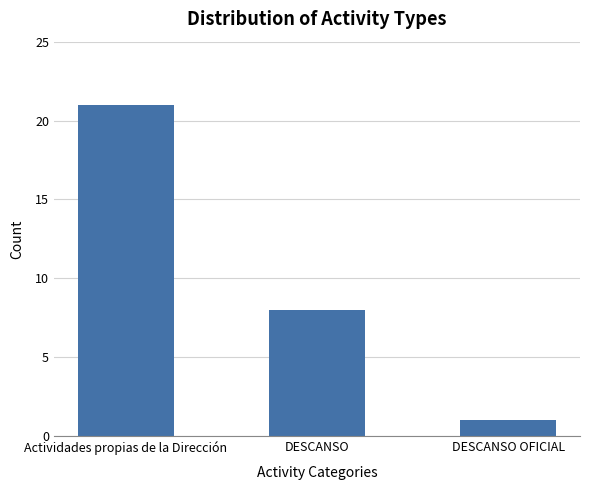

What is the value of the 3rd bar from the left?

1